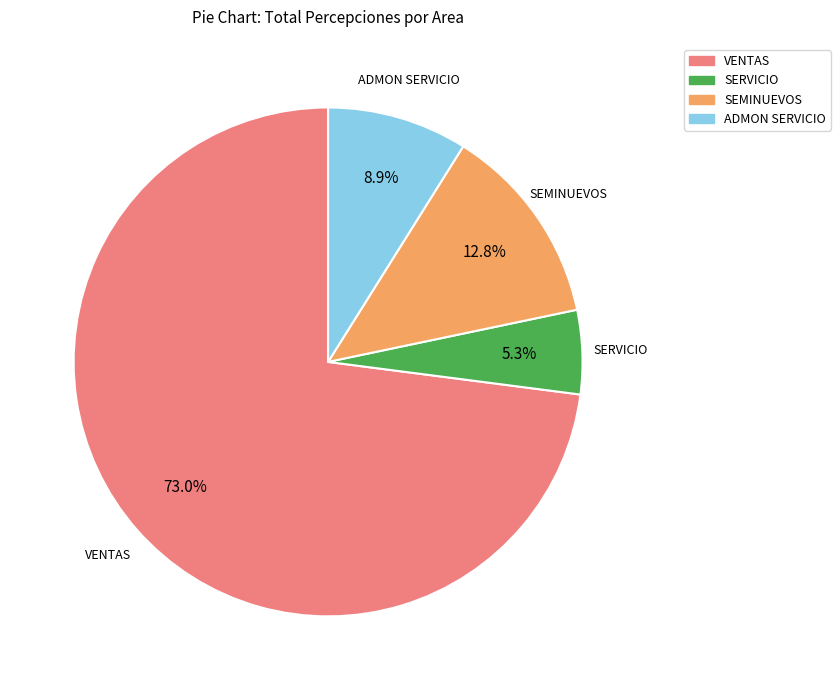

Is there a majority slice in this chart?

Yes